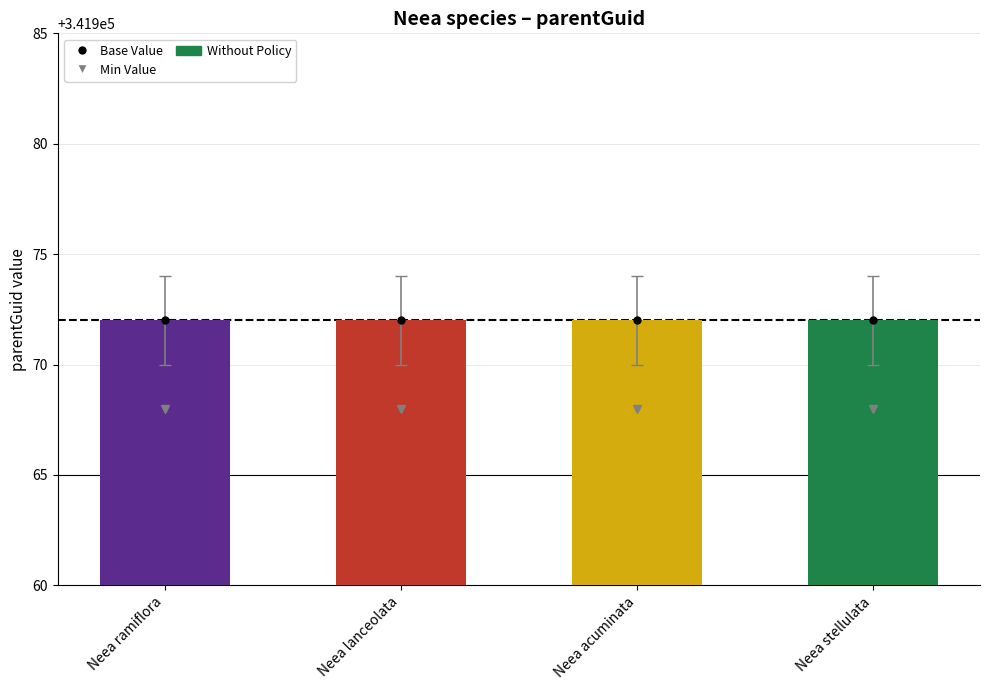

Where is Min Value nearest to the value 341968?

Neea ramiflora